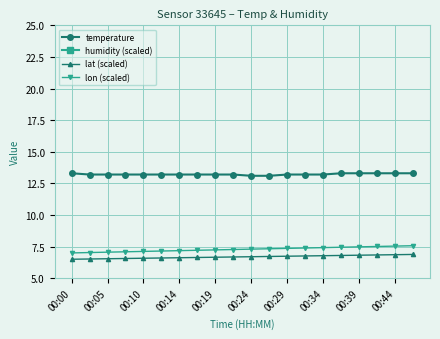

What is the maximum value for lat (scaled)?

6.9